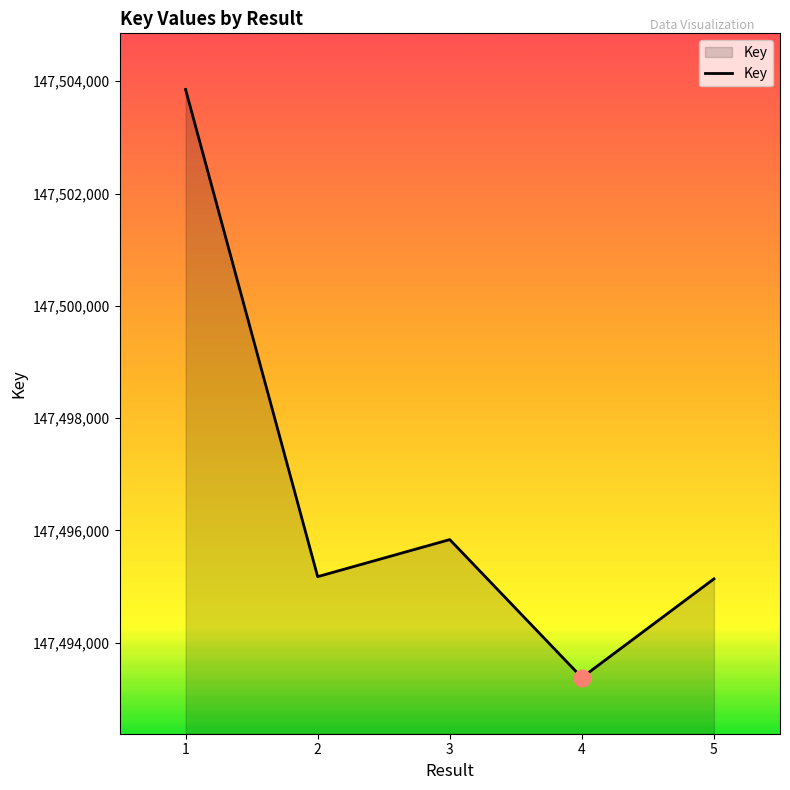

At which label is the value closest to 147498617?

3